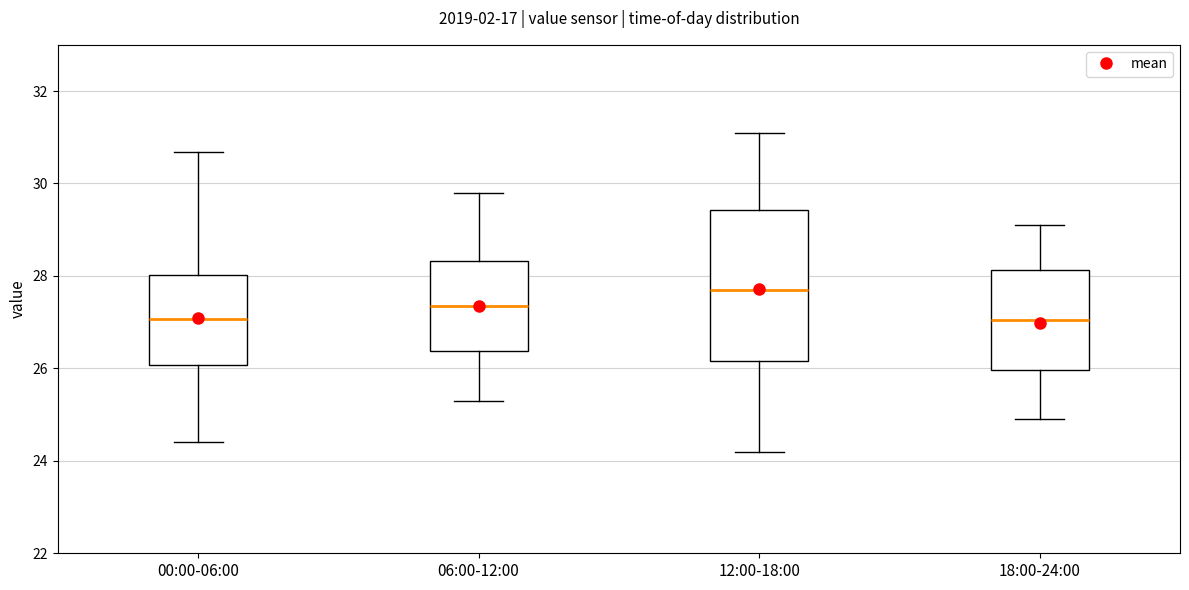

Comparing the boxes themselves (not the whiskers), which one is the tallest?

12:00-18:00